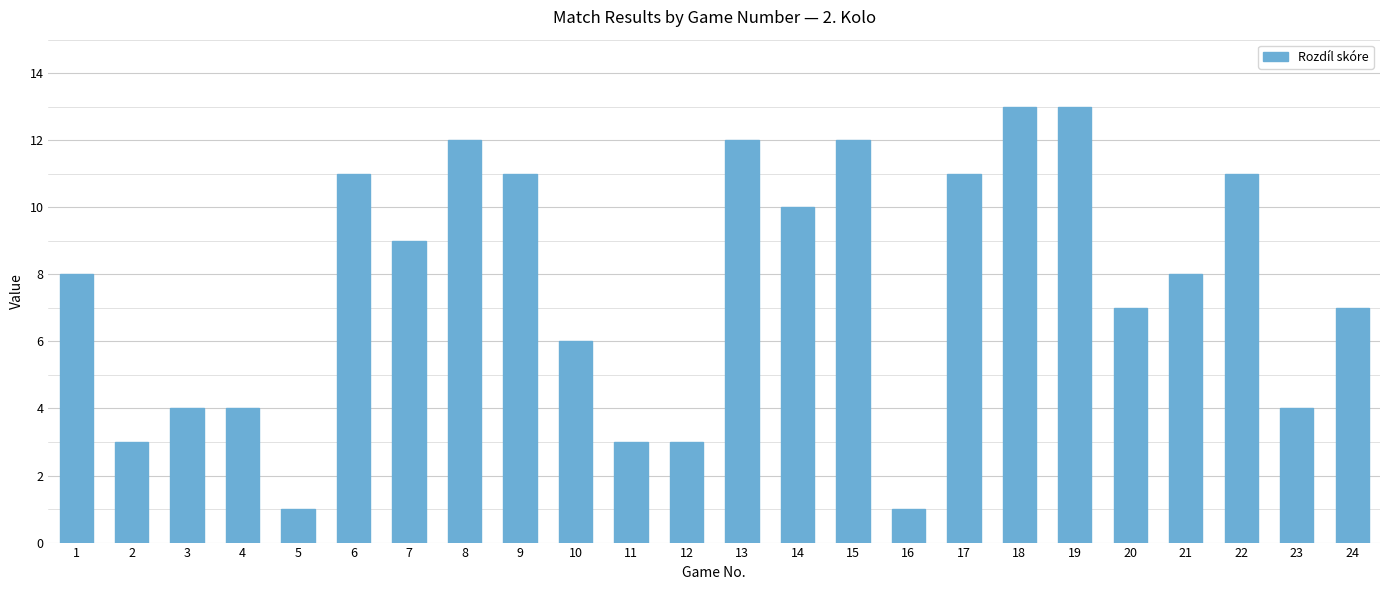

What is the sum of the values at 9 and 6?

22